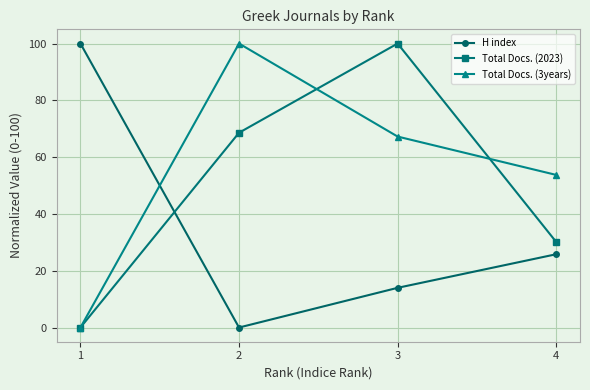

True or false: H index has a value of 5.2 at 4.

False